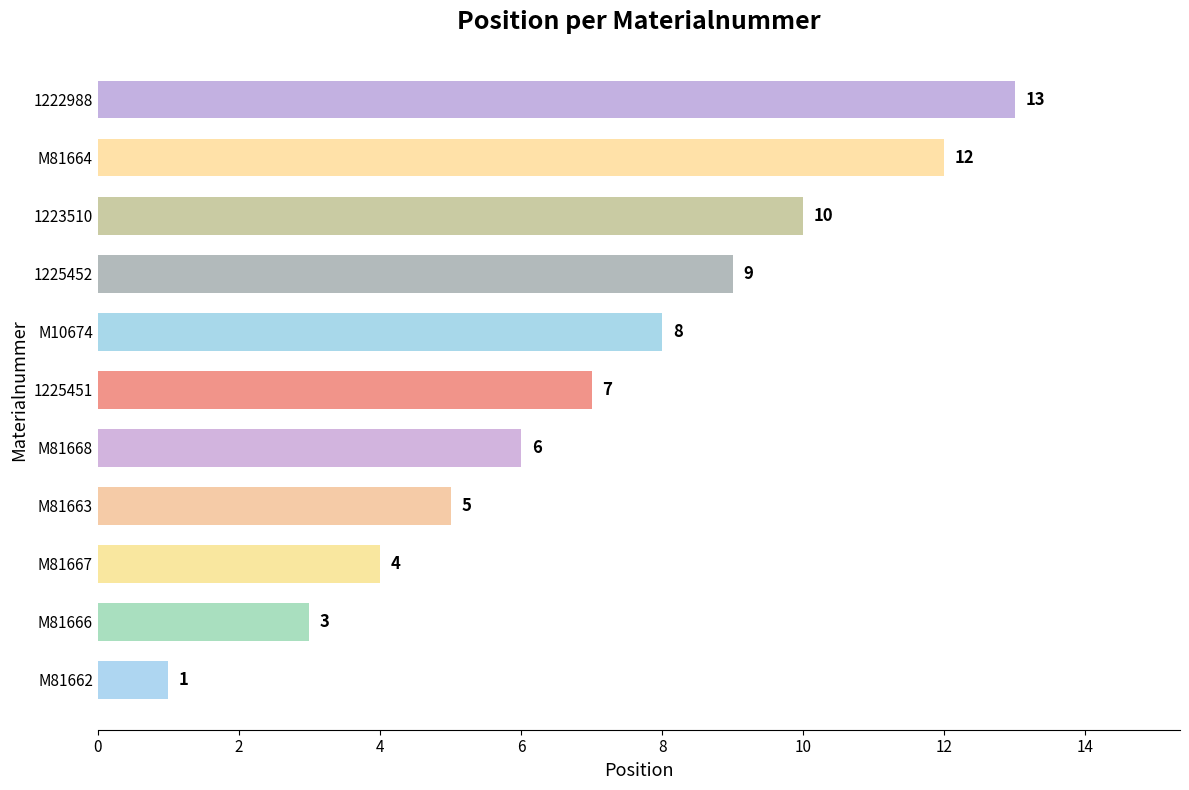

Reading bottom to top, list all the values displayed in this chart.

M81662=1	M81666=3	M81667=4	M81663=5	M81668=6	1225451=7	M10674=8	1225452=9	1223510=10	M81664=12	1222988=13